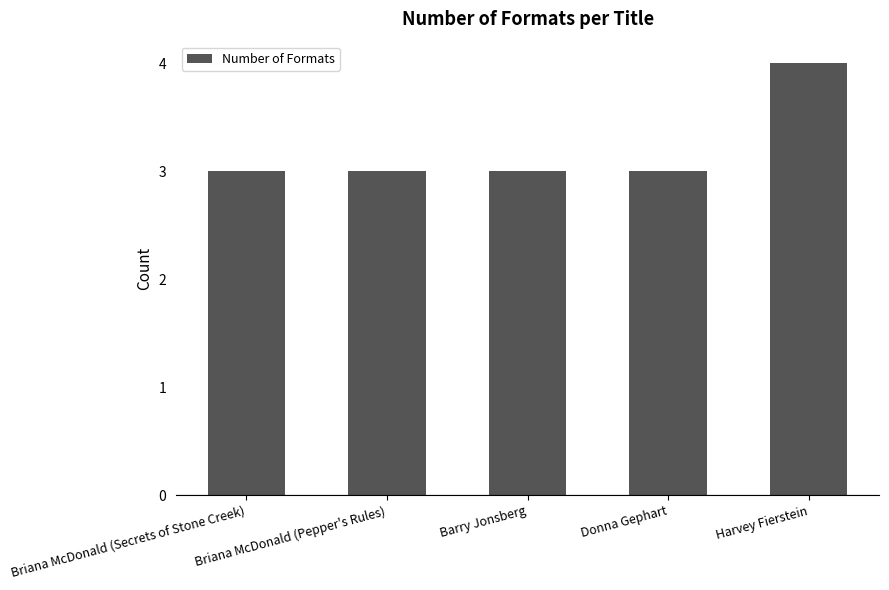

Reading left to right, transcribe all the data shown in this chart.

Briana McDonald (Secrets of Stone Creek)=3	Briana McDonald (Pepper's Rules)=3	Barry Jonsberg=3	Donna Gephart=3	Harvey Fierstein=4